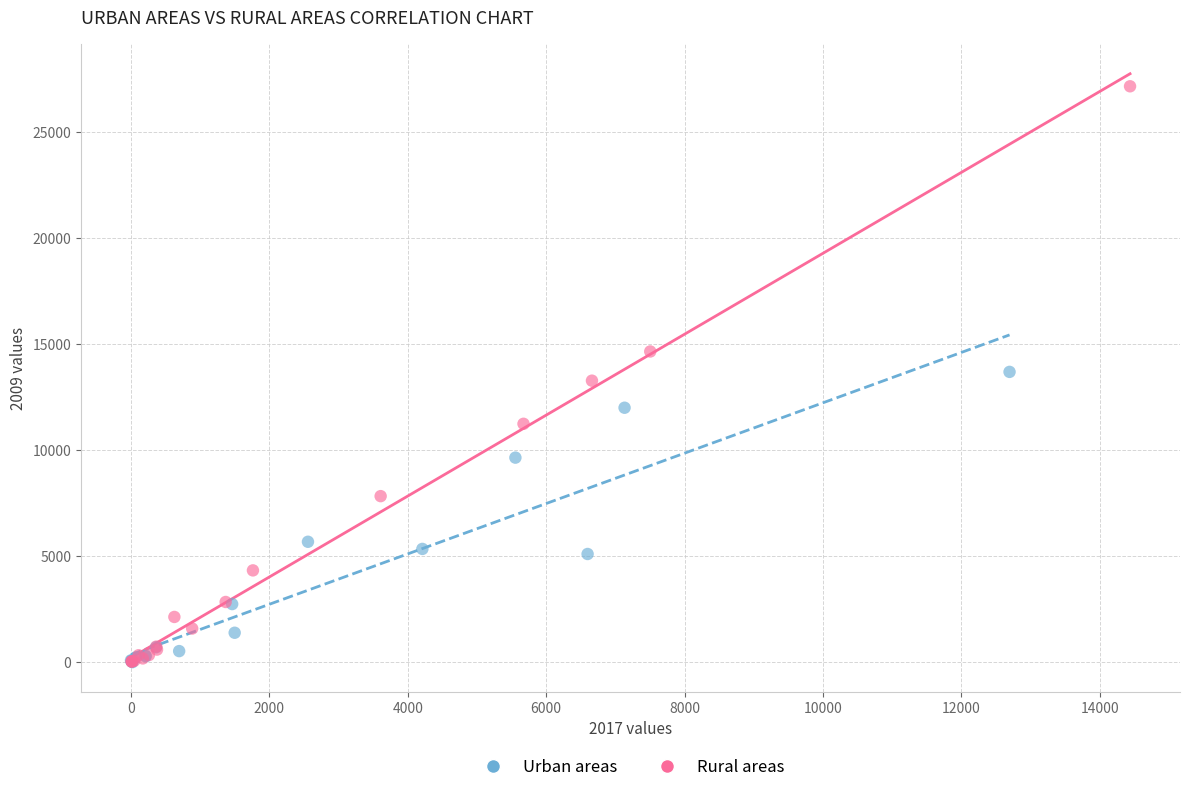

Which series reaches the maximum Y coordinate?

Rural areas